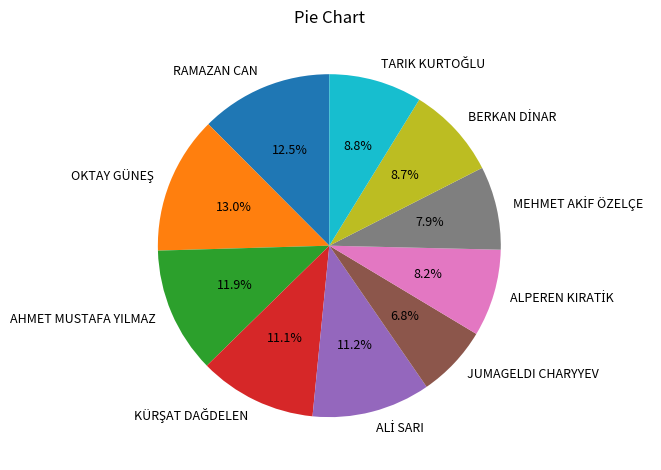

Is there any slice that represents more than half of the pie?

No